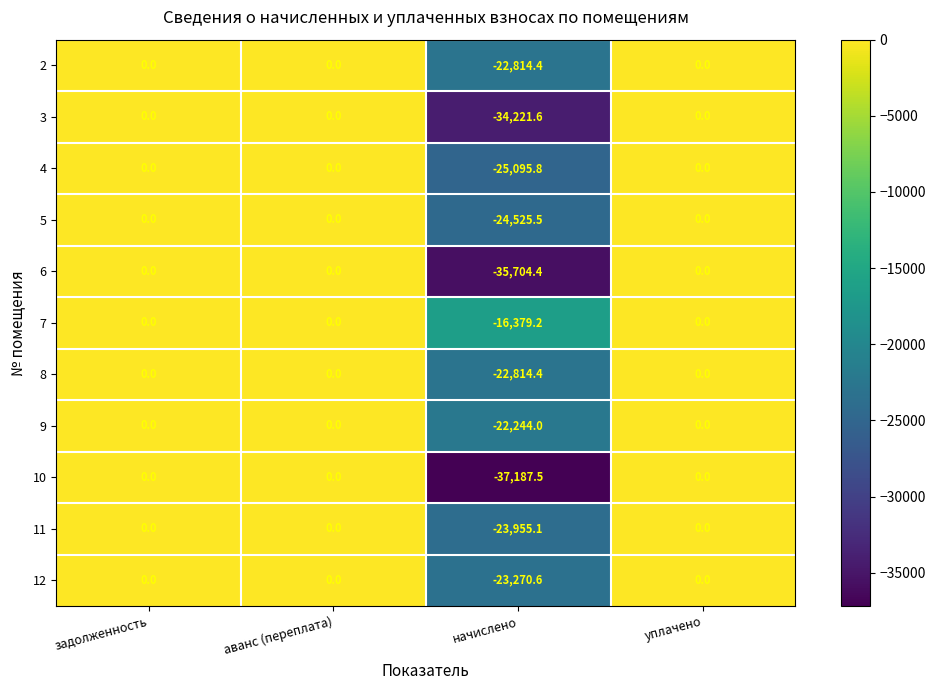

Which series has the largest total across all categories?

7